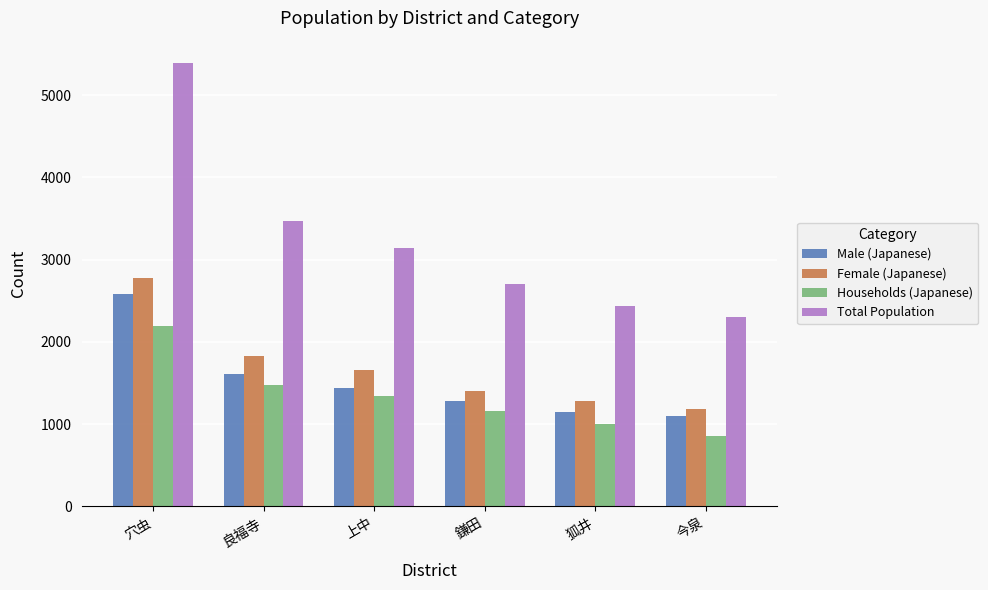

What is the maximum value shown in the chart?

5391